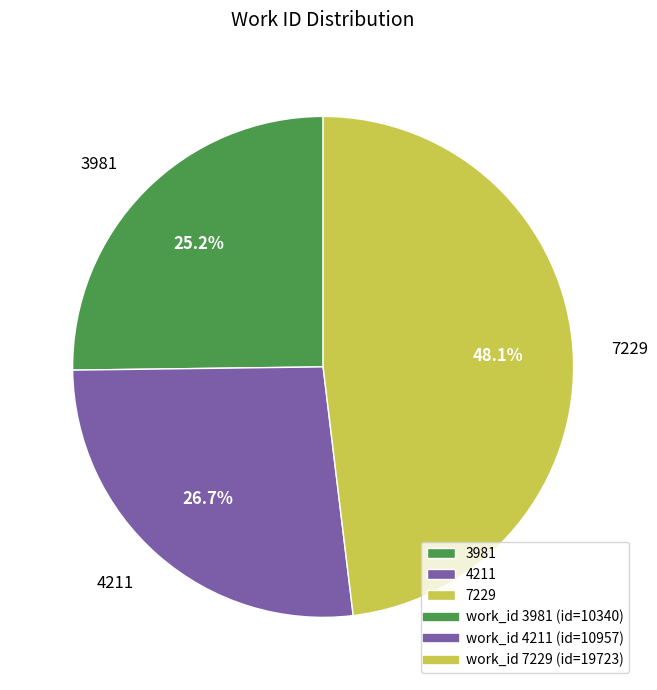

Is it true that 3981 is 25% of the pie?

True